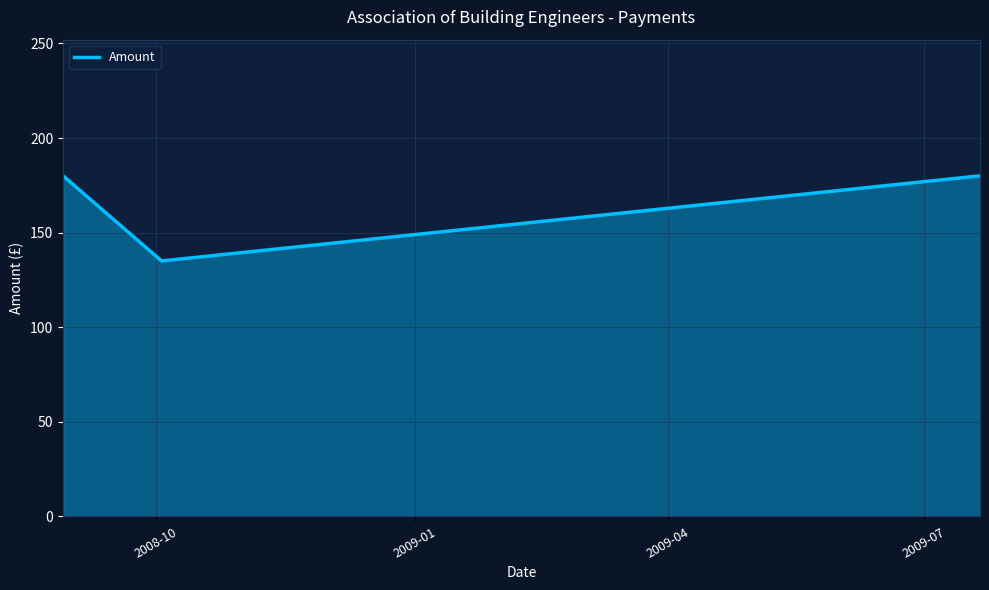

What is the maximum value shown in the chart?

180